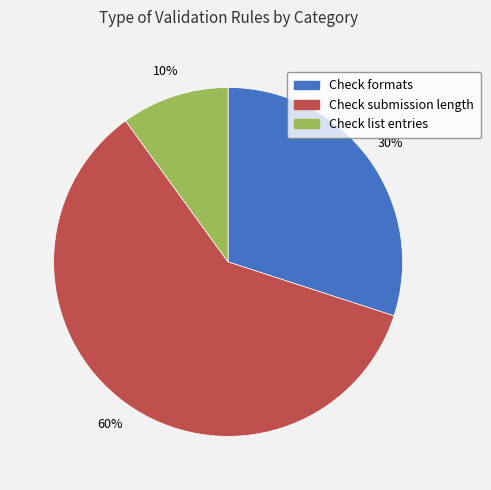

The Check list entries slice represents 22% of the pie. True or false?

False